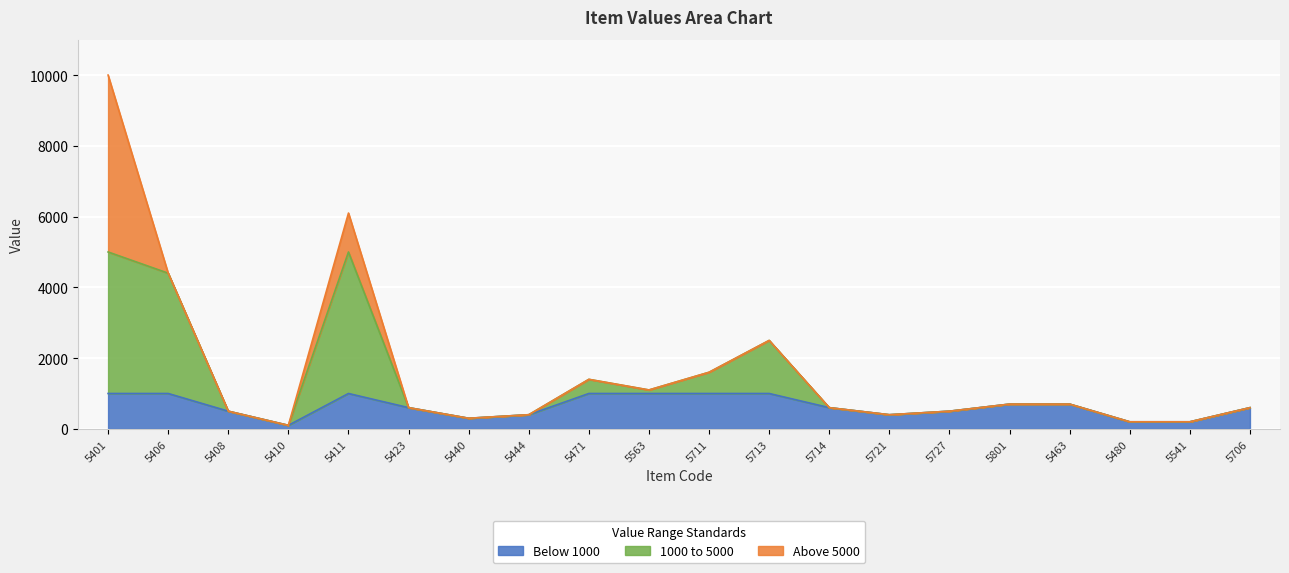

Between 5408 and 5406, which is larger?

5406